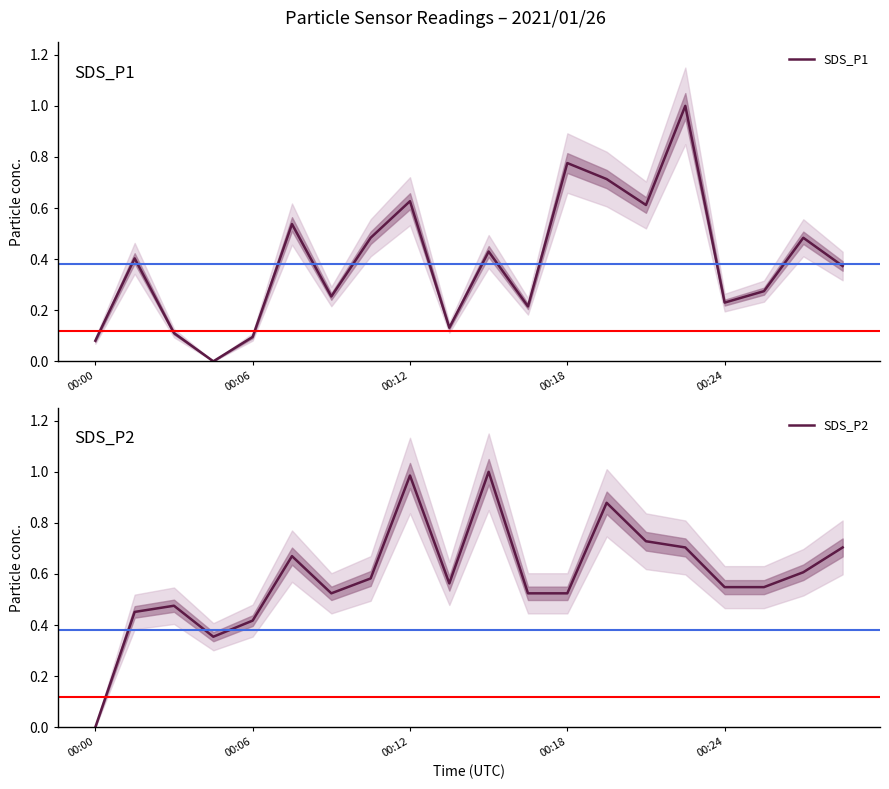

Is it true that SDS_P2 equals 0.1 at 9?

False